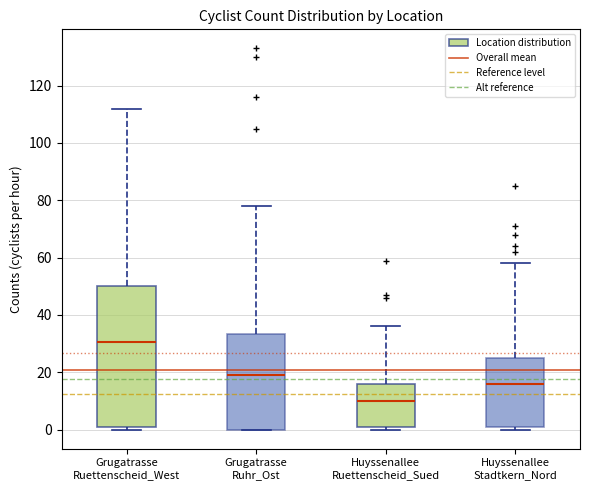

Reading left to right, transcribe this box plot: for each box, give where its median line is, the range the box spans, and where its two whiskers end, as read against the y-axis. The values are not printed on the chart, so give them approximately, as read against the axis.

Grugatrasse Ruettenscheid_West: median 30, box 0 to 50, whiskers 0 (just below the box's lower edge) to 112
Grugatrasse Ruhr_Ost: median 20, box 0 to 34, whiskers 0 to 78
Huyssenallee Ruettenscheid_Sued: median 10, box 2 to 16, whiskers 0 to 36
Huyssenallee Stadtkern_Nord: median 16, box 2 to 26, whiskers 0 to 58